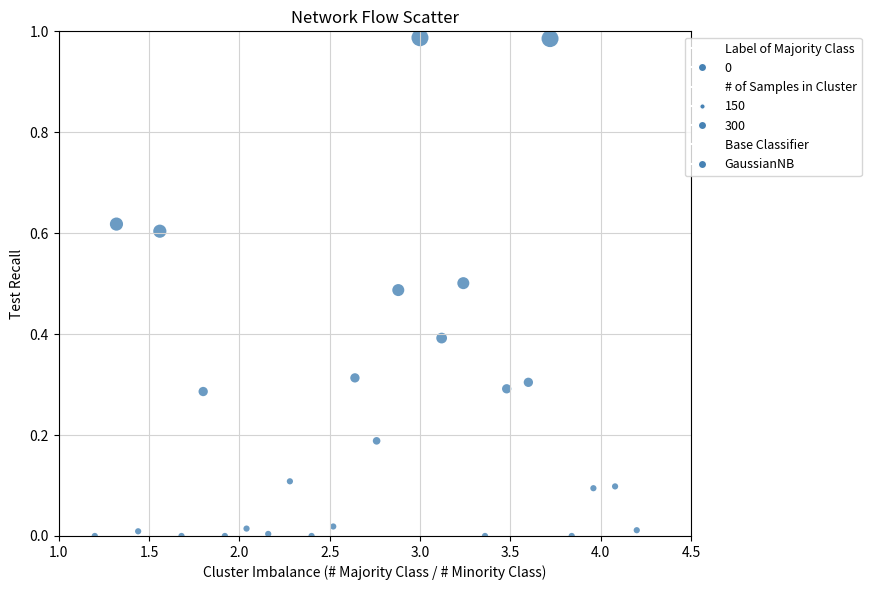

What is the range of X values (max minus min)?

3.0